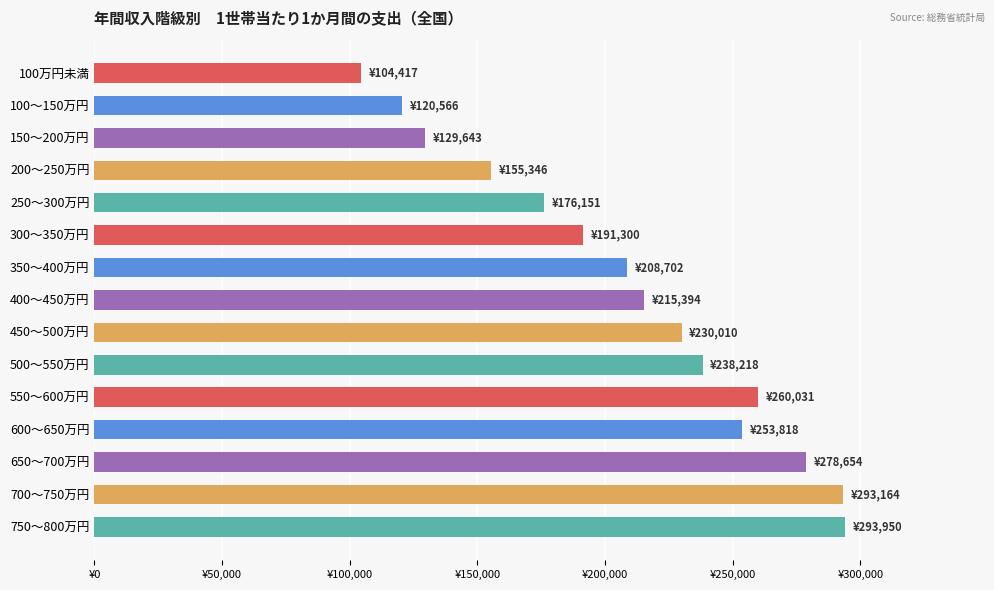

Which category has the lowest value across all series?

100万円未満